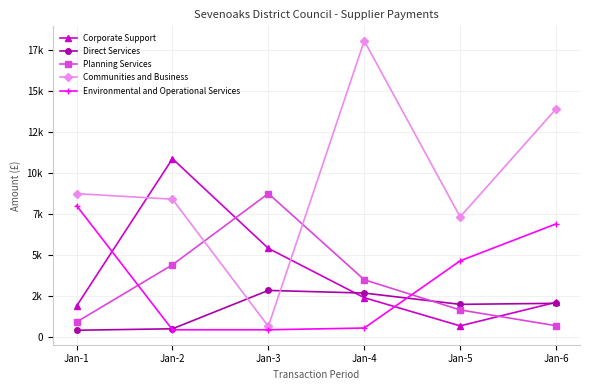

Does the chart have visible grid lines?

Yes